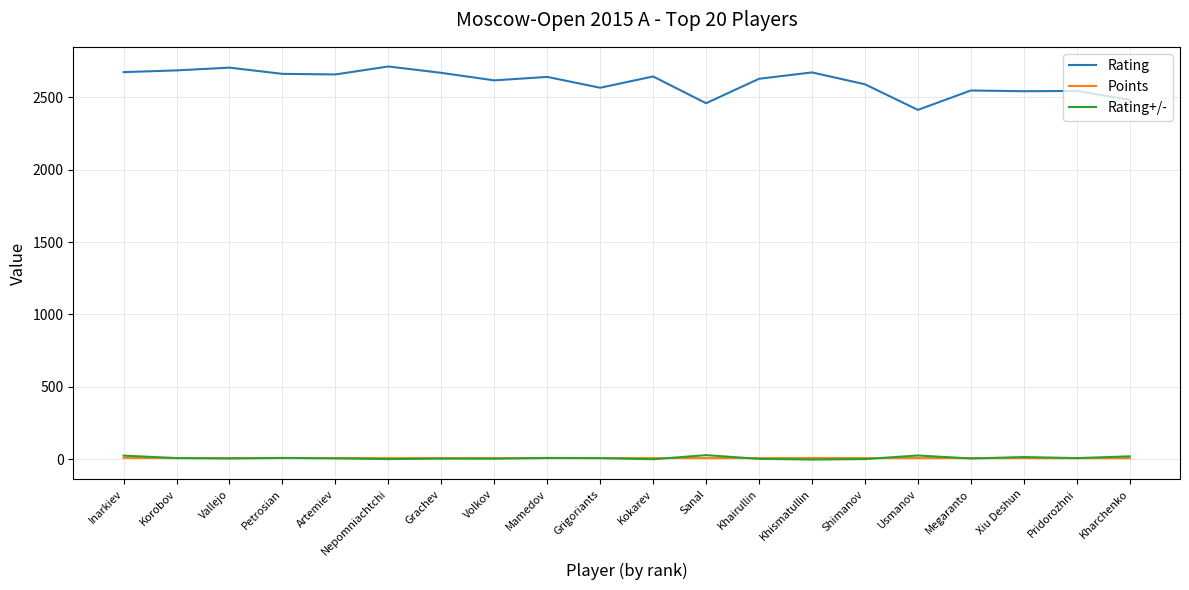

Where do Points and Rating+/- first cross each other?

Inarkiev and Korobov